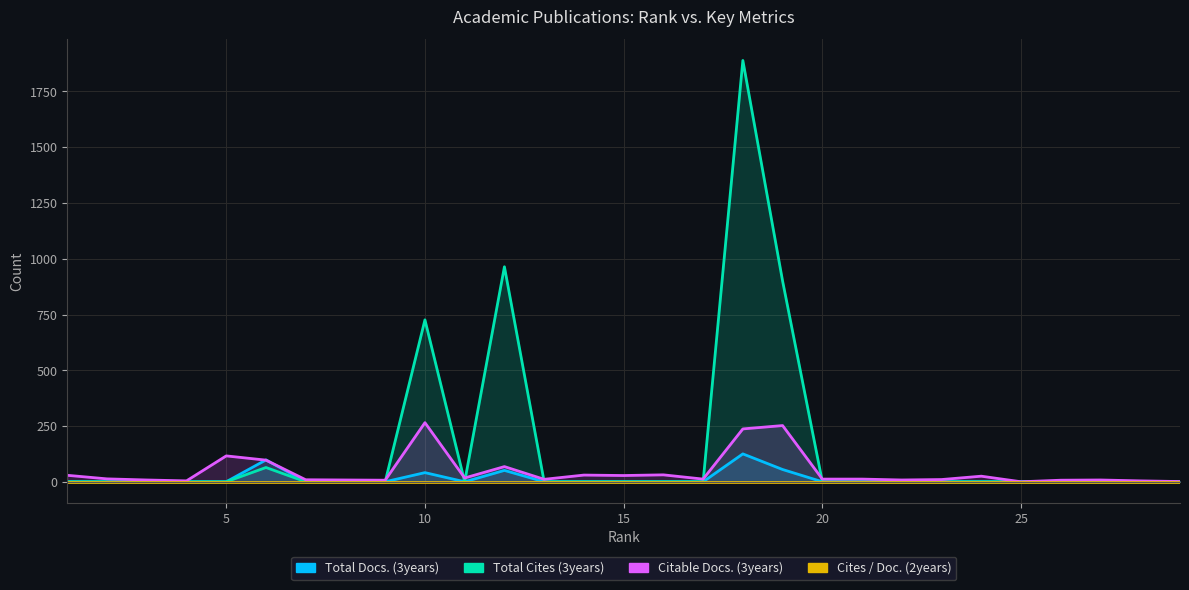

Reading left to right, transcribe all the data shown in this chart.

Total Docs. (3years): 1=0	2=0	3=0	4=0	5=0	6=98	7=0	8=0	9=0	10=41	11=0	12=51	13=0	14=0	15=0	16=0	17=0	18=125	19=55	20=0	21=0	22=0	23=0	24=0	25=0	26=0	27=0	28=0	29=0
Total Cites (3years): 1=0	2=0	3=0	4=0	5=0	6=64	7=0	8=0	9=0	10=726	11=0	12=964	13=0	14=0	15=0	16=0	17=0	18=1889	19=900	20=0	21=0	22=0	23=0	24=0	25=0	26=0	27=0	28=0	29=0
Citable Docs. (3years): 1=29	2=13	3=8	4=4	5=116	6=97	7=9	8=8	9=7	10=265	11=17	12=68	13=11	14=30	15=28	16=31	17=12	18=237	19=252	20=12	21=12	22=8	23=10	24=25	25=0	26=7	27=8	28=4	29=1